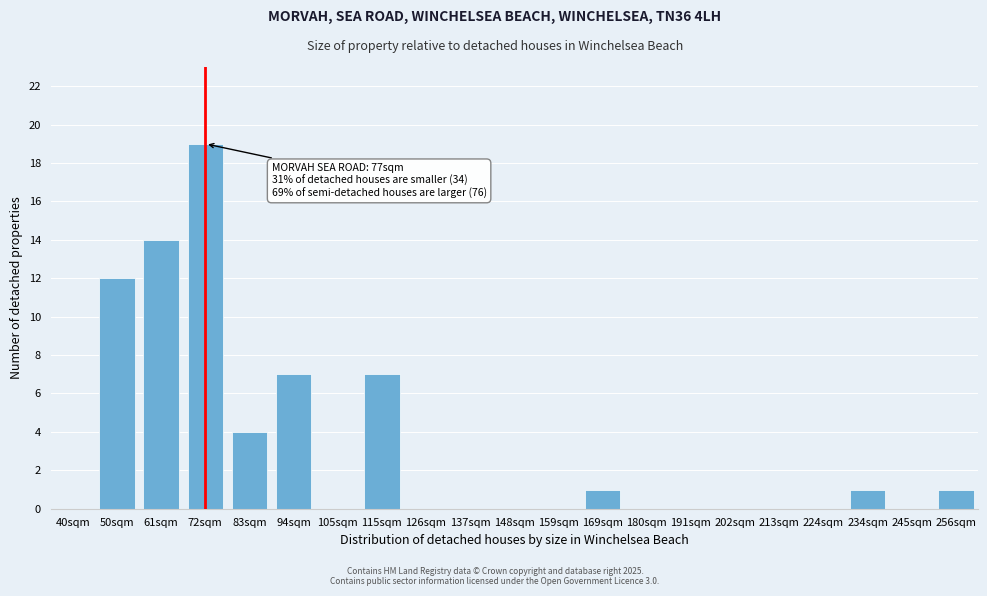

Reading right to left, what are all the values shown in this chart?

256sqm=1	245sqm=0	234sqm=1	224sqm=0	213sqm=0	202sqm=0	191sqm=0	180sqm=0	169sqm=1	159sqm=0	148sqm=0	137sqm=0	126sqm=0	115sqm=7	105sqm=0	94sqm=7	83sqm=4	72sqm=19	61sqm=14	50sqm=12	40sqm=0